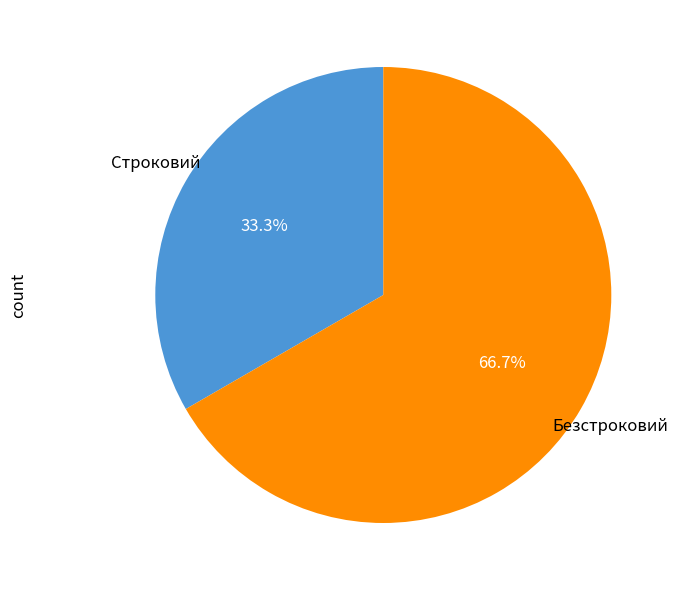

Is there a majority slice in this chart?

Yes